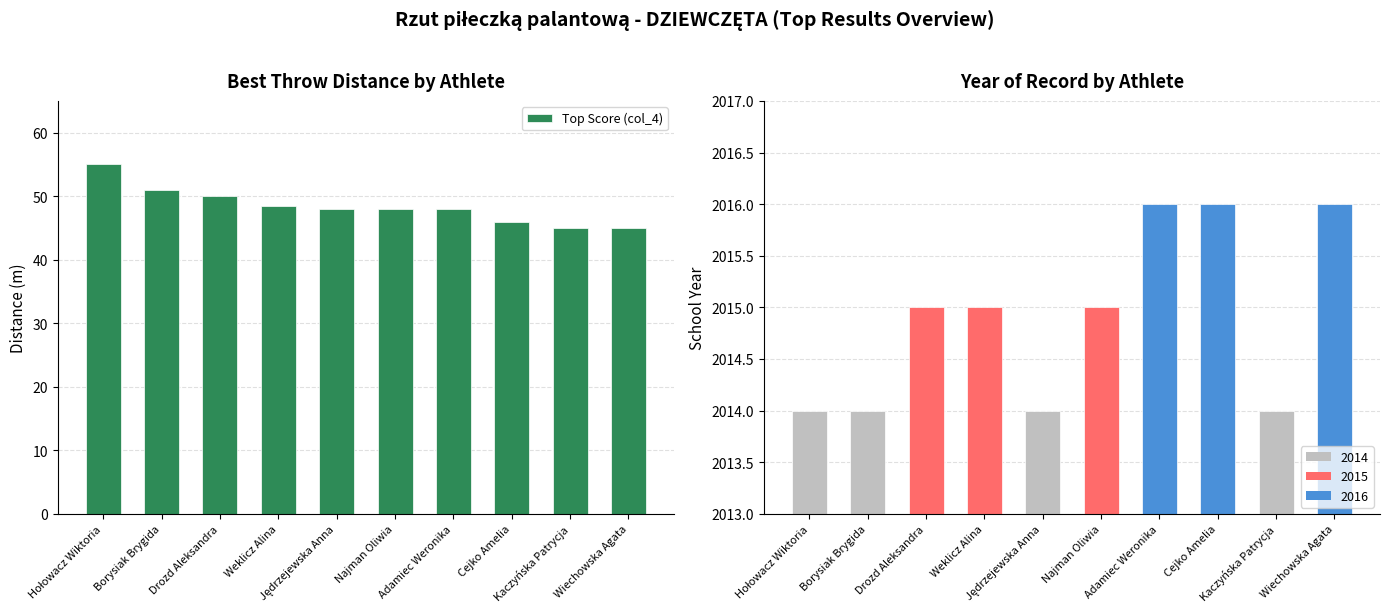

What position from the left is Weklicz Alina?

4